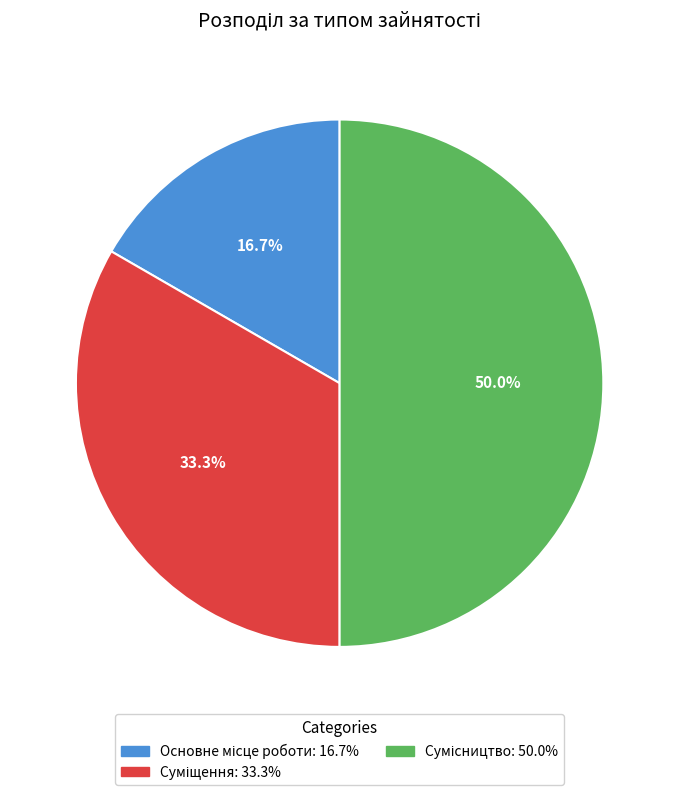

Does any single category account for the majority?

No